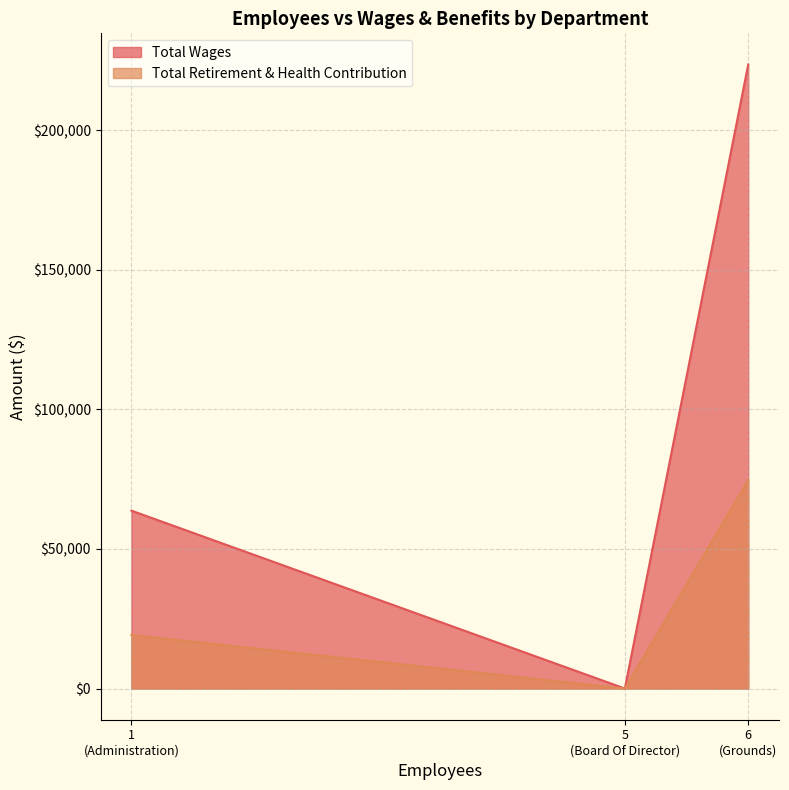

List the series in order of their overall mean, lowest first.

Total Retirement & Health Contribution, Total Wages